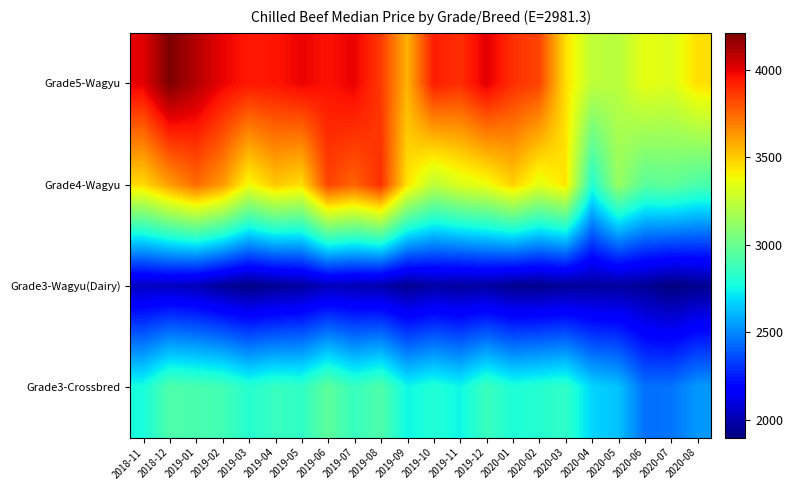

Between 2019-11 and 2018-12, which is larger?

2018-12